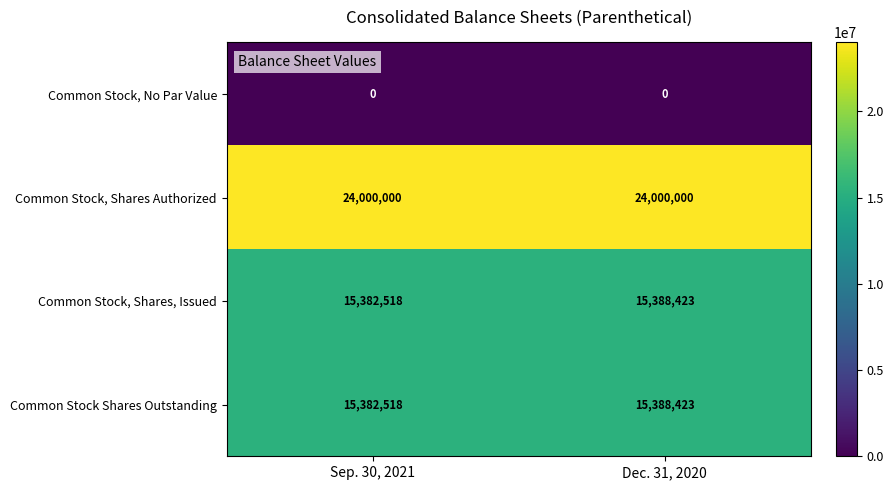

Is it true that Common Stock Shares Outstanding equals 20442192 at Sep. 30, 2021?

False